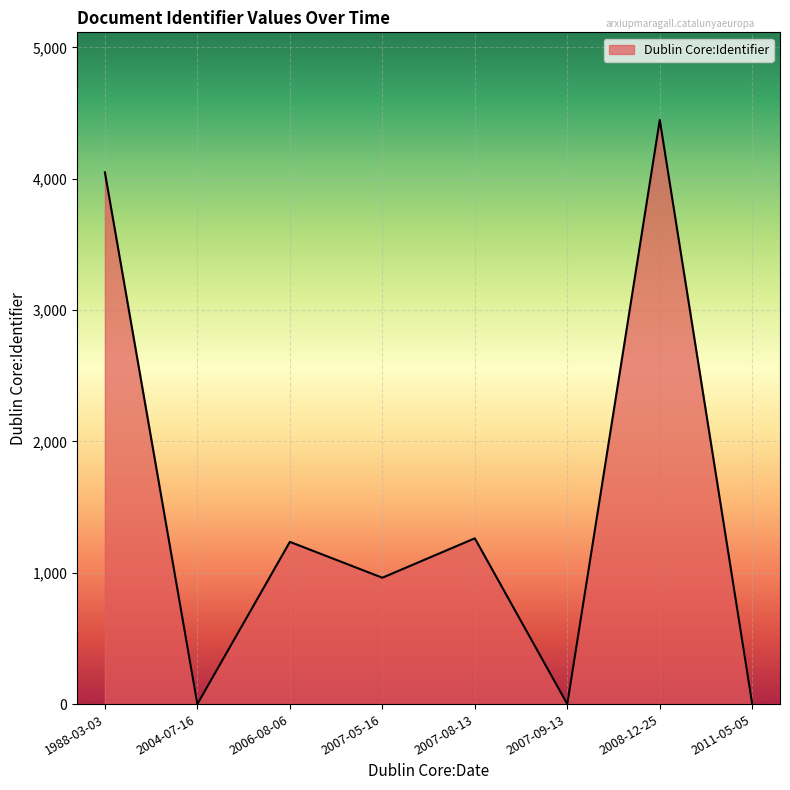

Is it true that the value at 1988-03-03 is 4048?

True